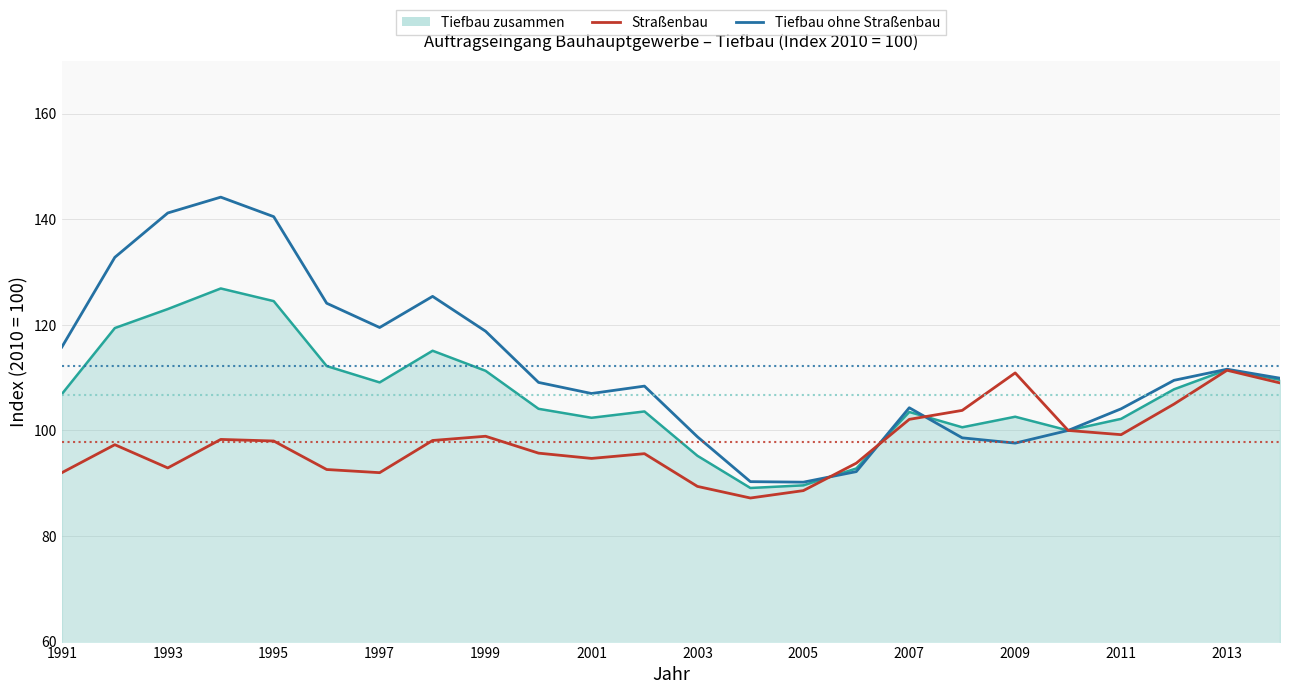

What is the minimum value for Tiefbau zusammen?

89.1